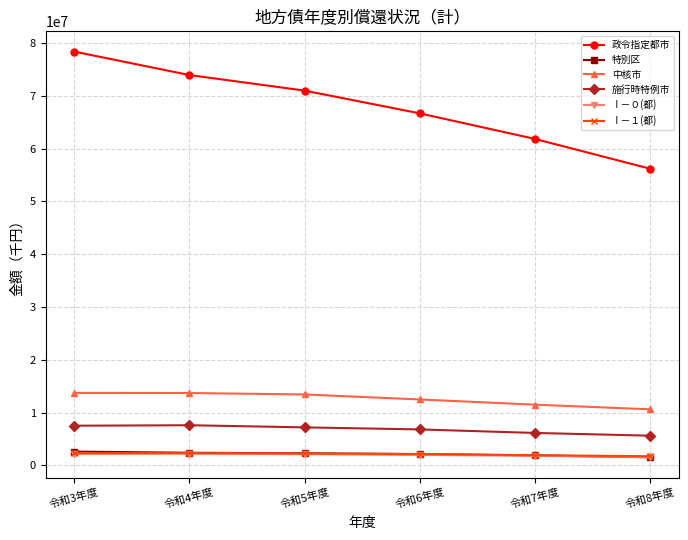

How many values in the 中核市 series are below 13443798?

3